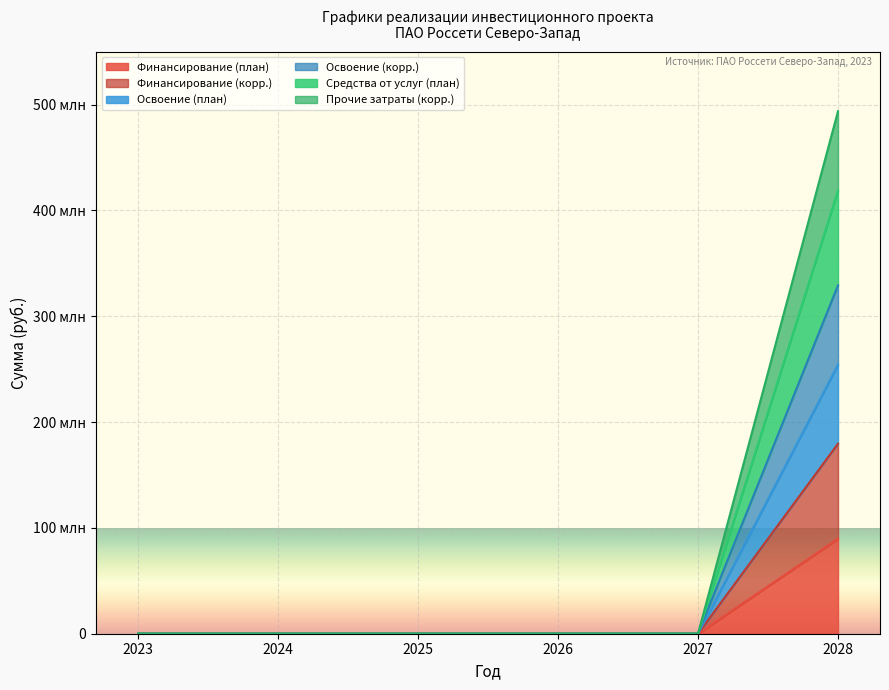

What is the greatest value displayed?

493693200